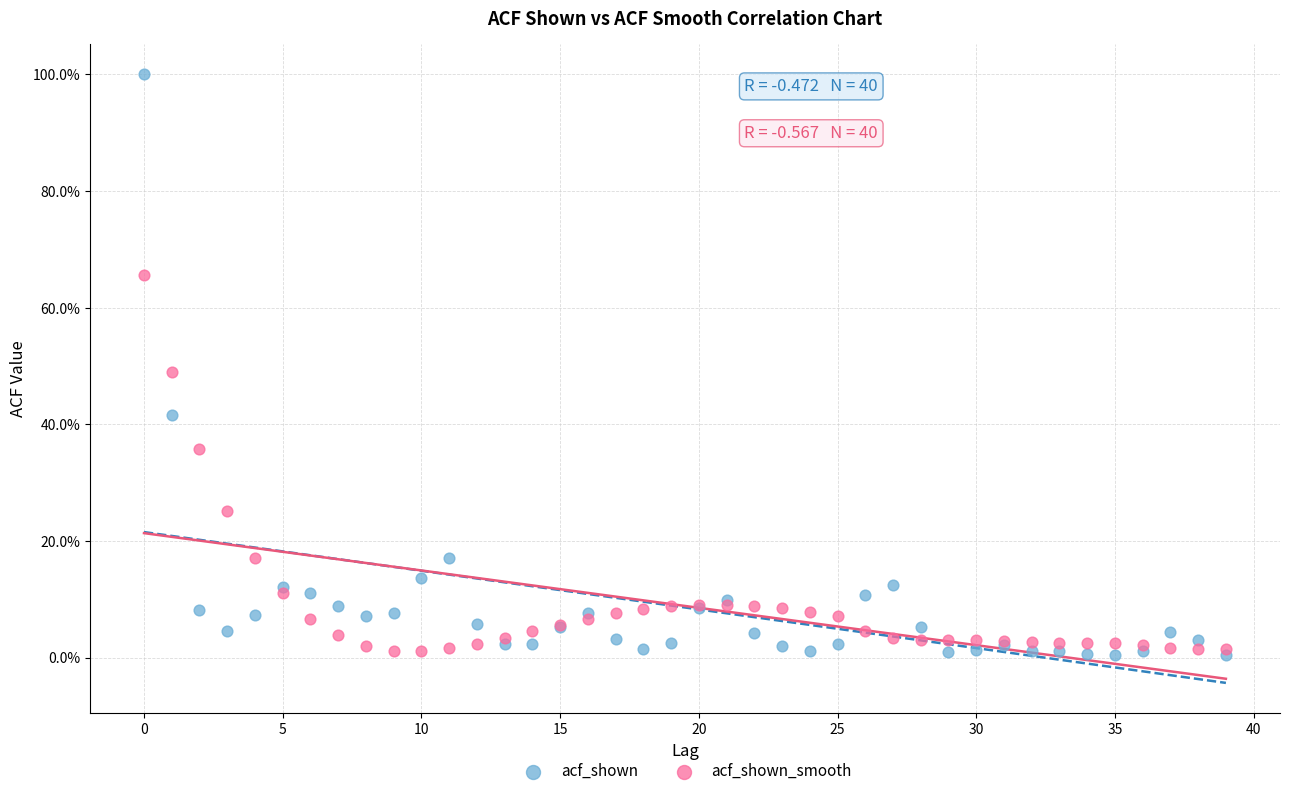

Which series contains the highest Y value?

acf_shown